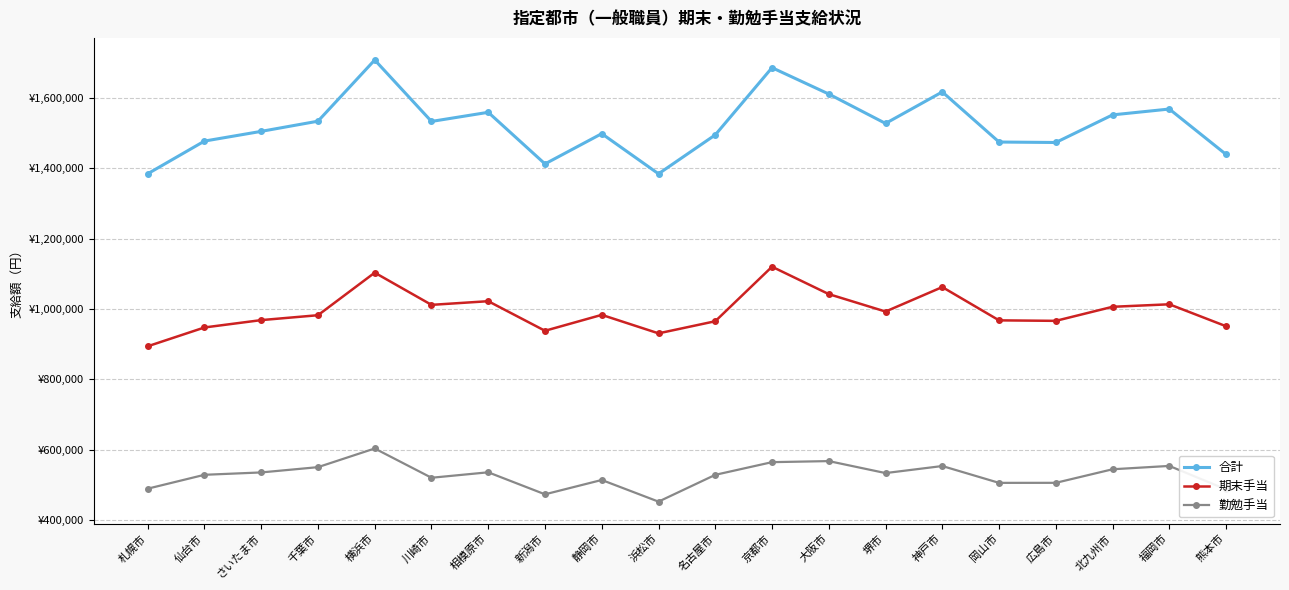

What are all the series names shown in the legend?

合計, 期末手当, 勤勉手当